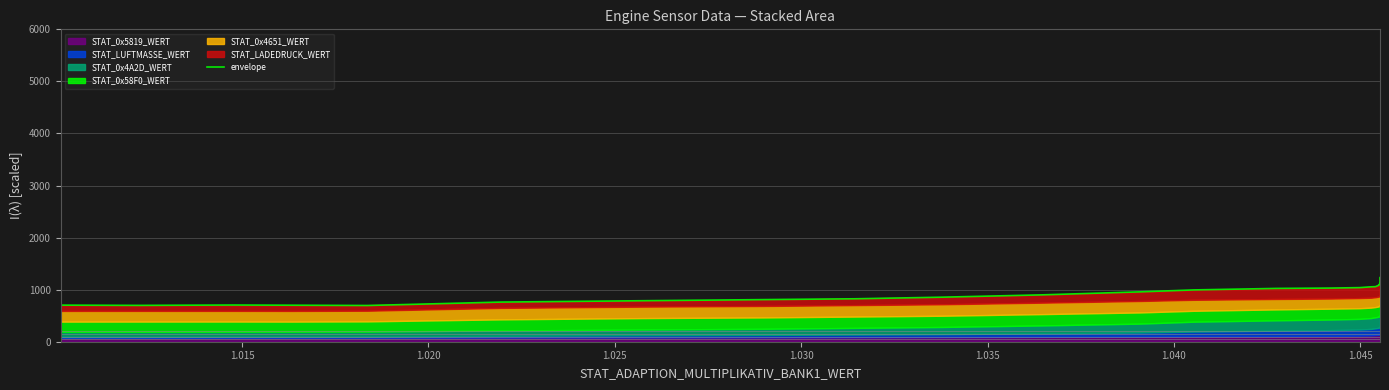

How many data points are above 1096?

19